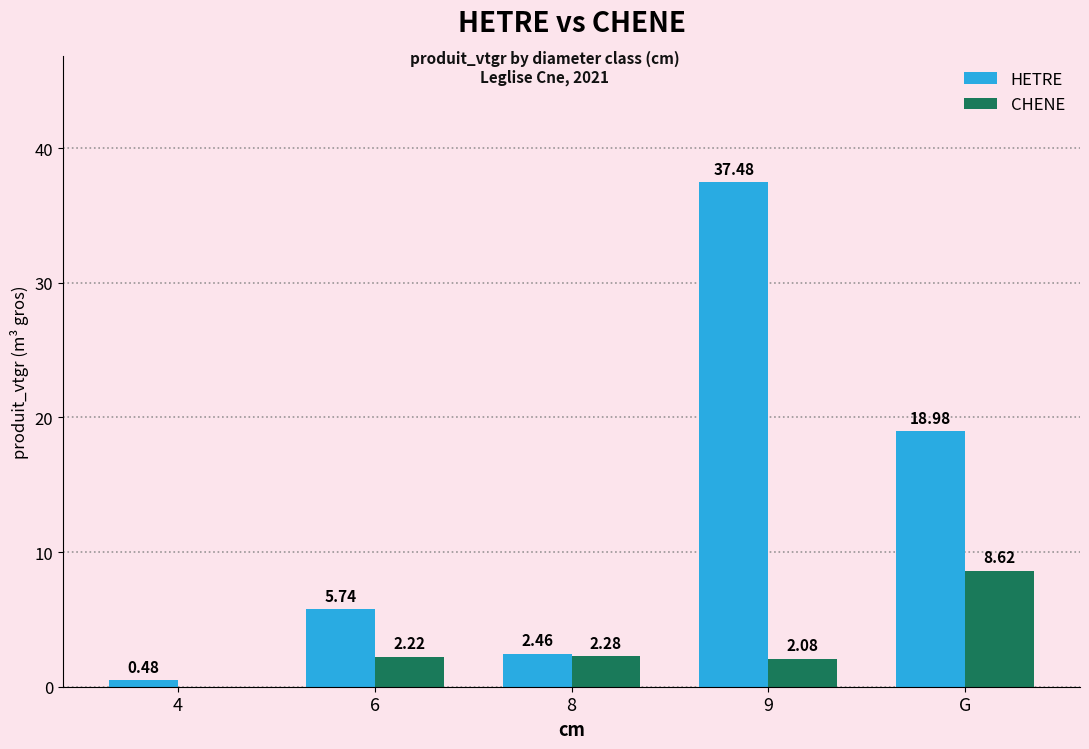

Between 6 and 9, which series saw the biggest shift?

HETRE